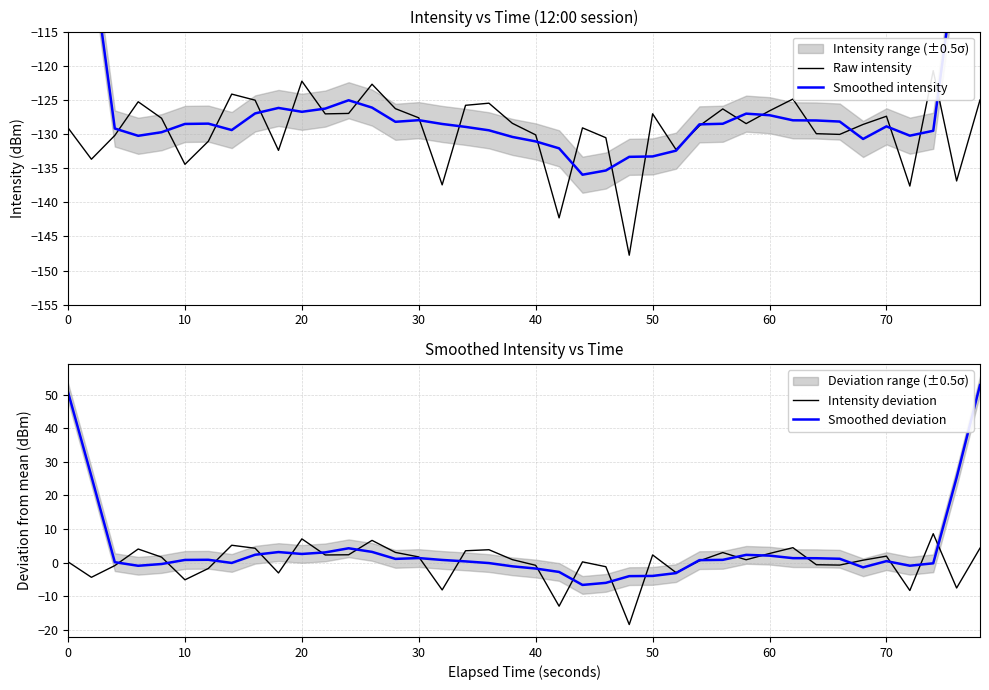

True or false: Raw intensity and Smoothed intensity cross at least once.

True